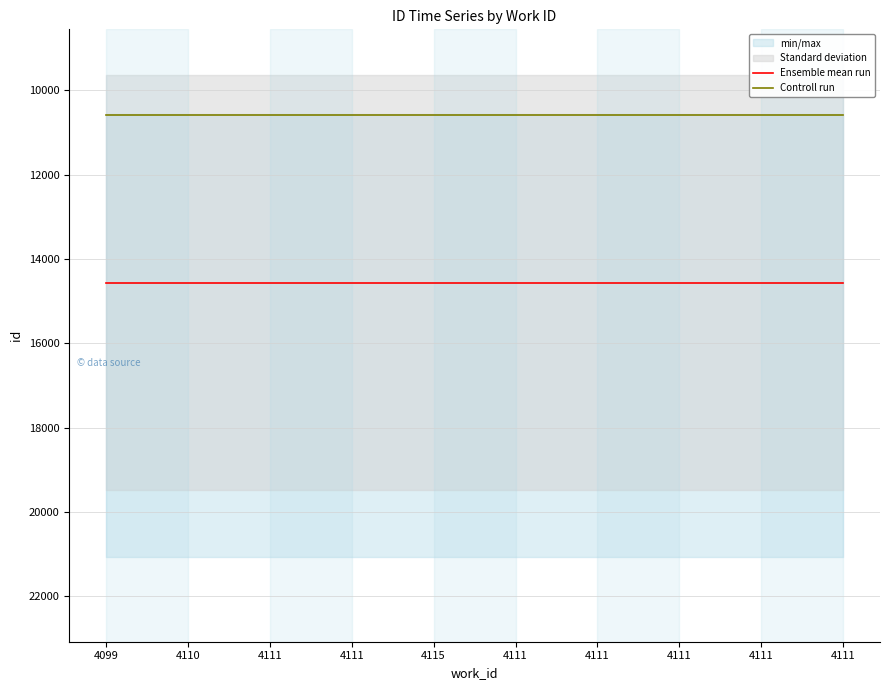

Reading right to left, transcribe all the data shown in this chart.

Ensemble mean run: 14562.6	14562.6	14562.6	14562.6	14562.6	14562.6	14562.6	14562.6	14562.6	14562.6
Controll run: 10588.5	10588.5	10588.5	10588.5	10588.5	10588.5	10588.5	10588.5	10588.5	10588.5